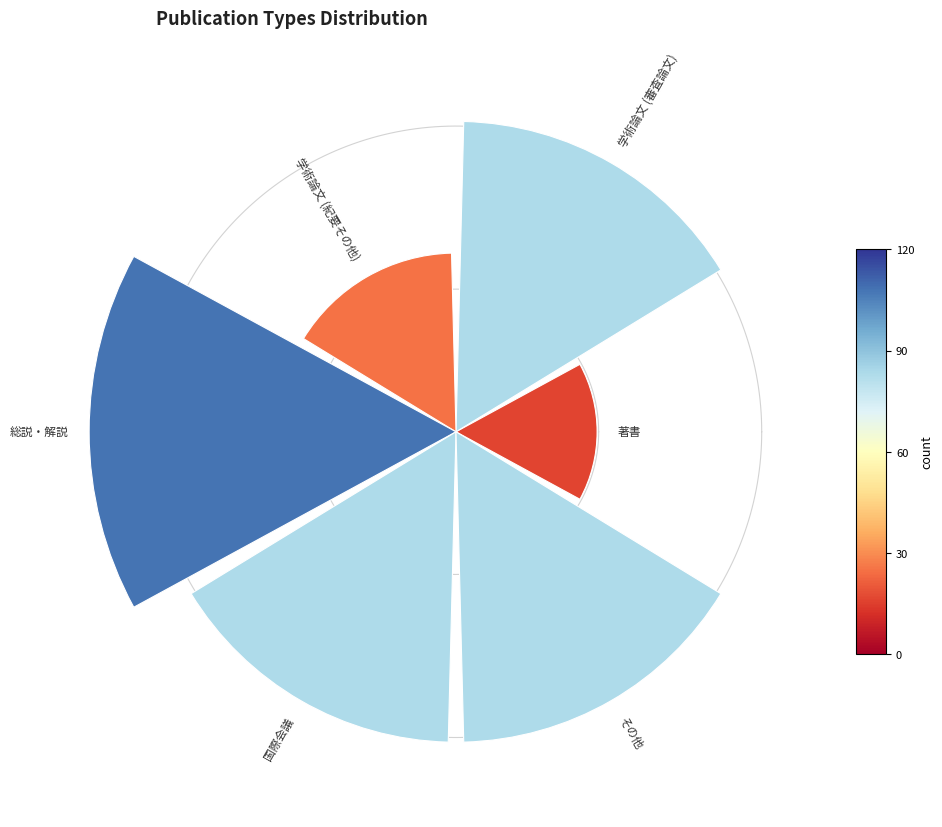

How many segments does this pie chart have?

6